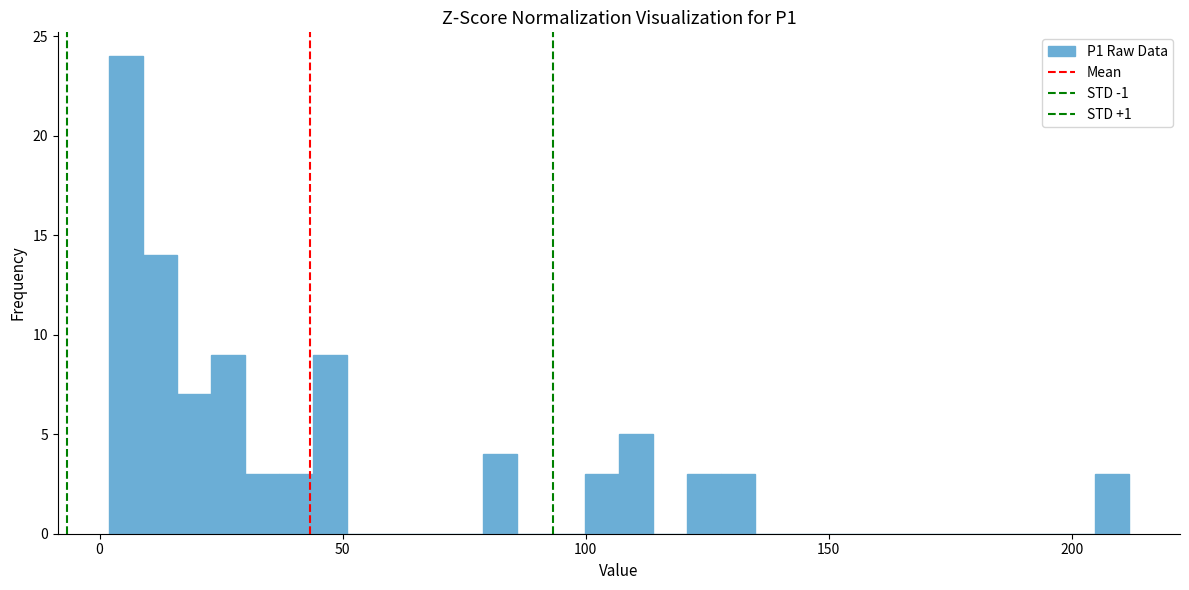

Around what value on the x-axis is the tallest bar? Give the approximate position of its centre, as read against the axis.

5